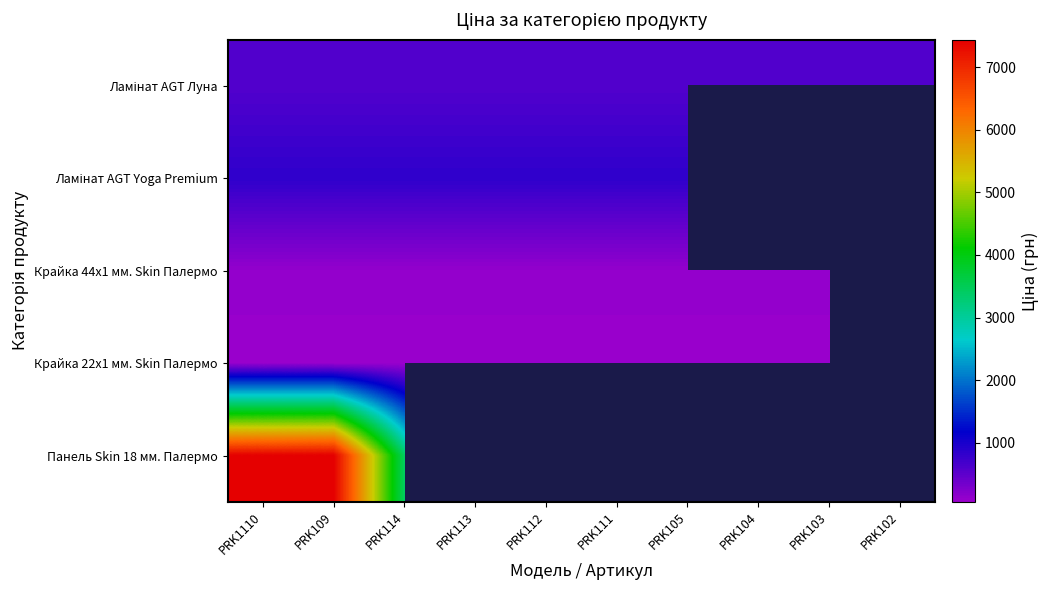

Which series has the largest range (max minus min)?

Панель Skin 18 мм. Палермо